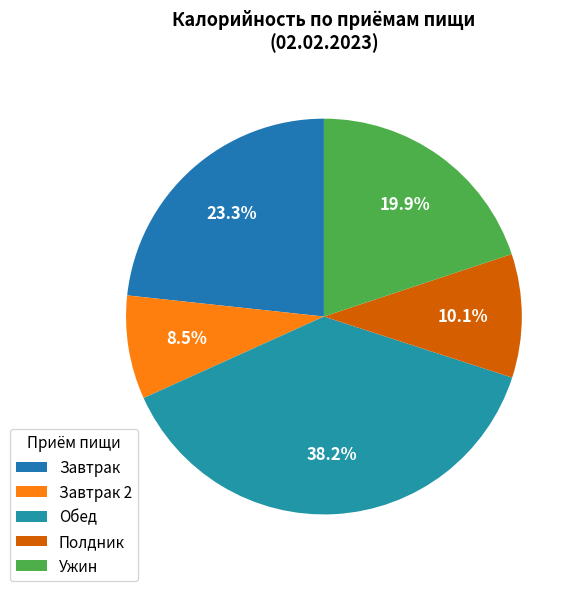

Count the number of slices in the pie.

5